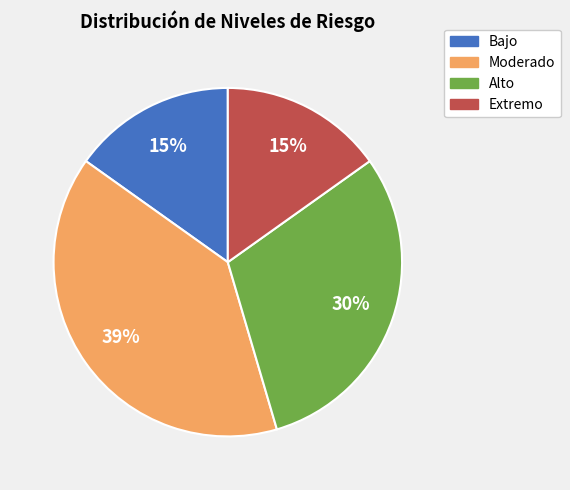

Is there any slice that represents more than half of the pie?

No